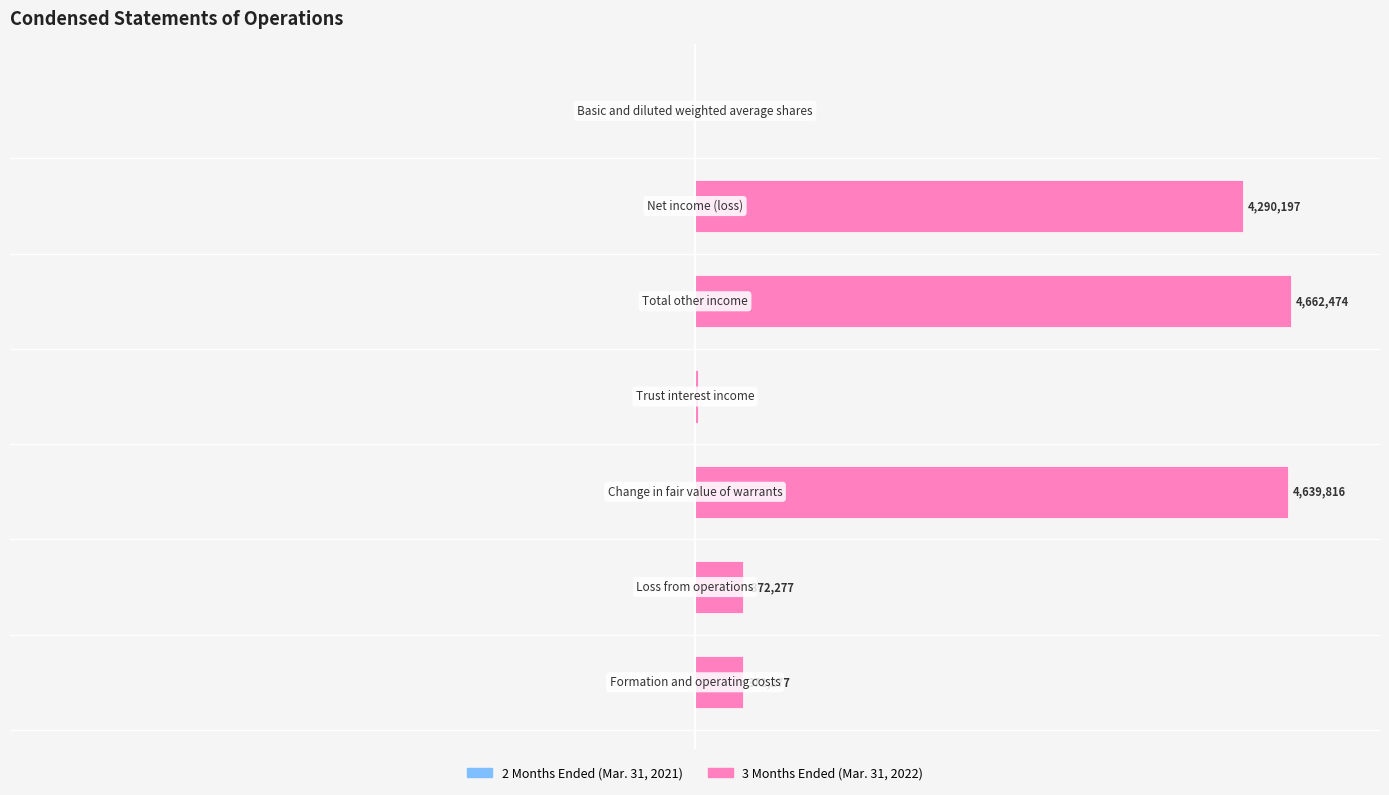

Which series changed the most between 3 and 6?

3 Months Ended (Mar. 31, 2022)